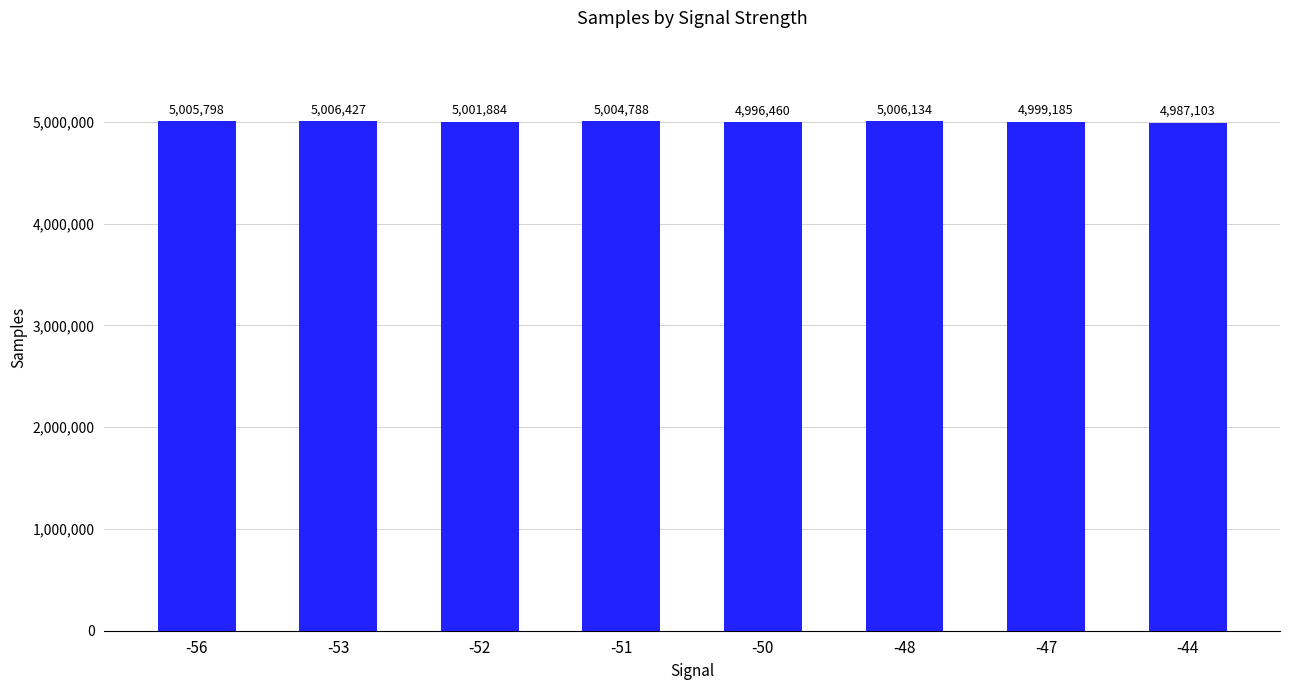

What is the average value?

5000972